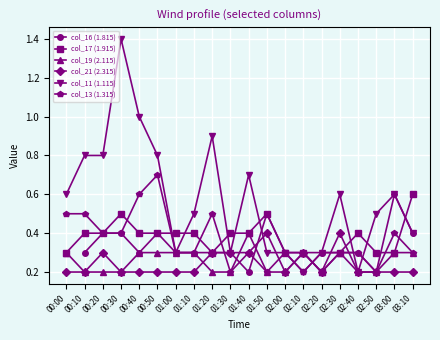

Between which two adjacent categories do col_11 (1.115) and col_19 (2.115) first intersect?

02:00 and 02:10